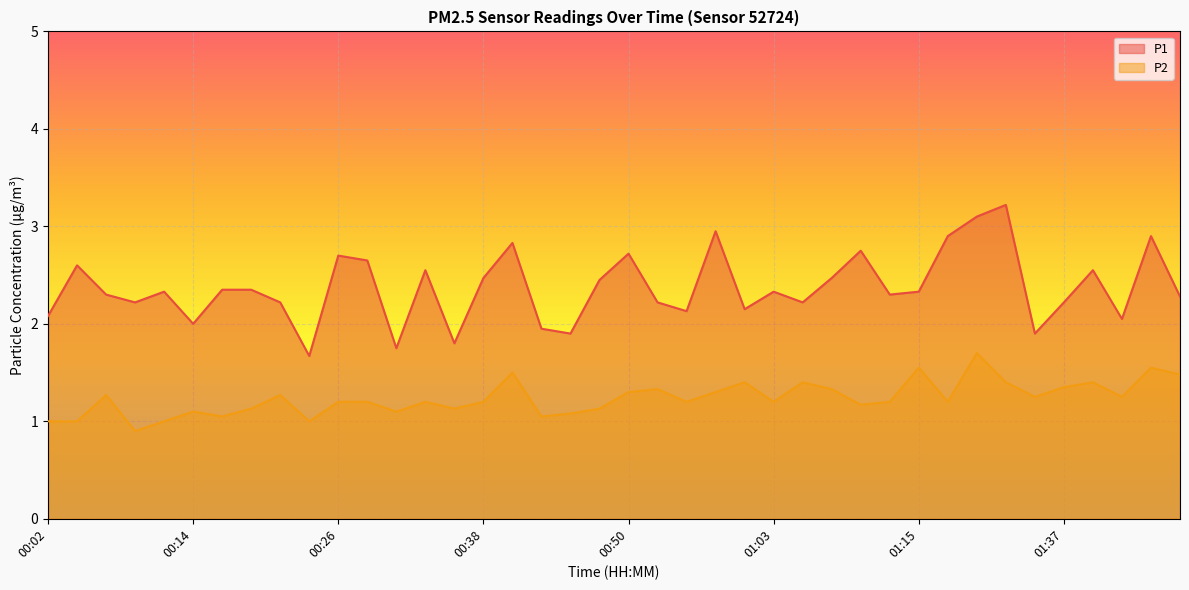

Does the chart display data point markers on the line(s)?

No